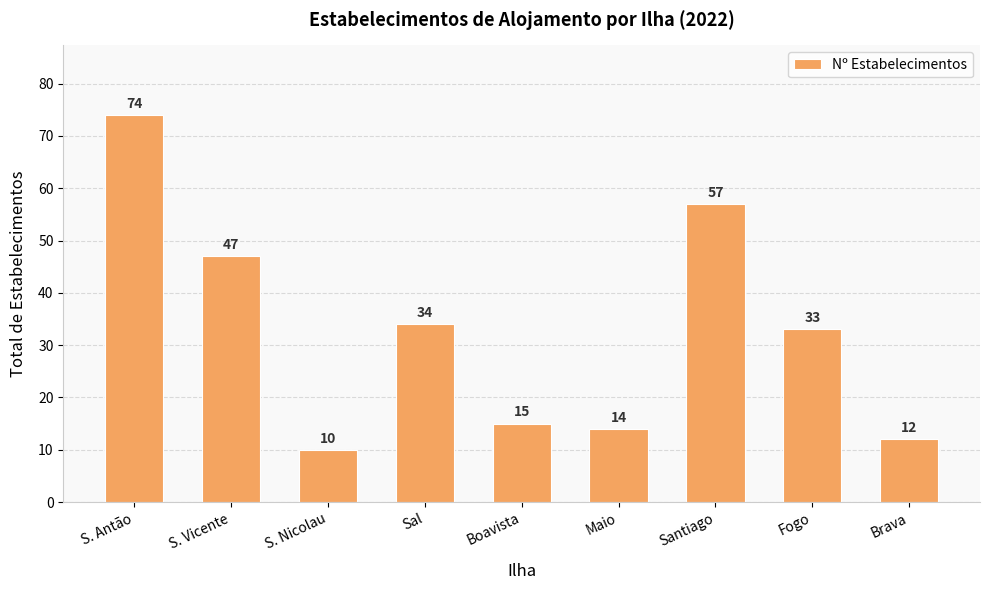

What is the label of the 2nd bar from the right?

Fogo